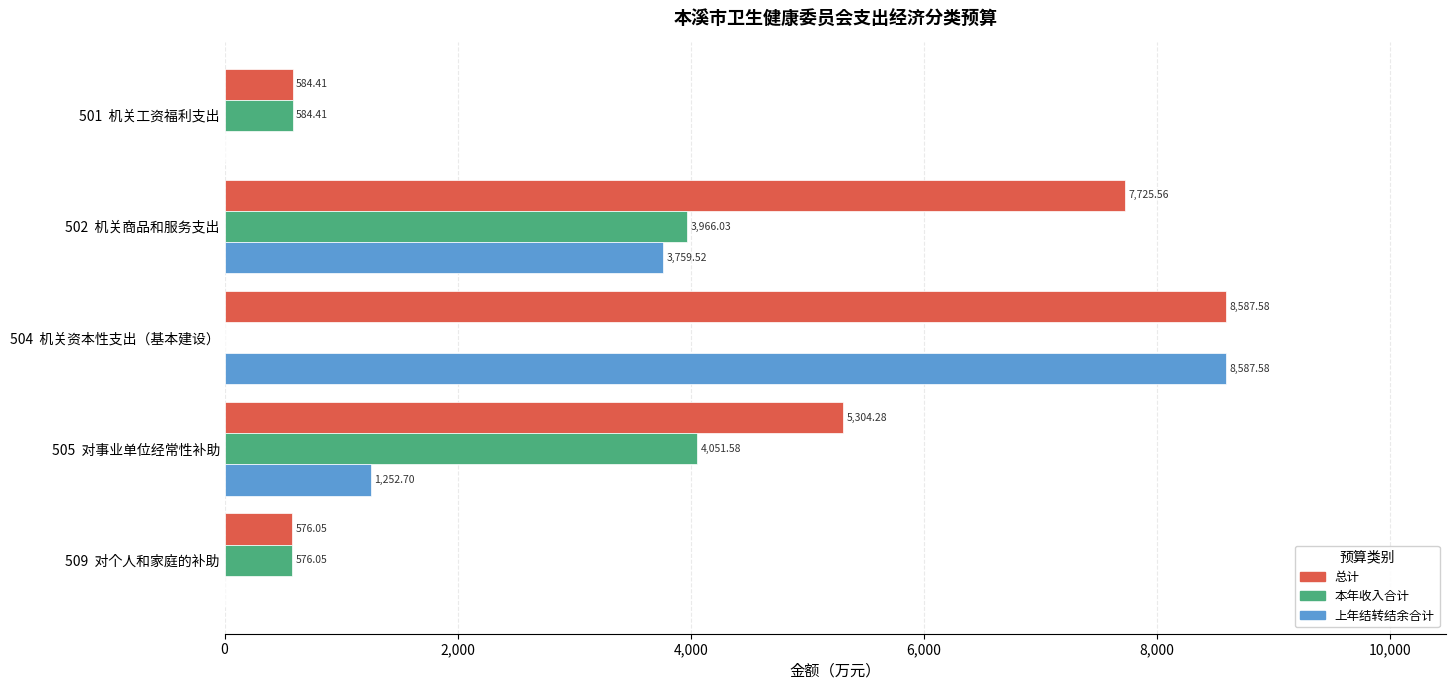

Which series changed the most between 501  机关工资福利支出 and 505  对事业单位经常性补助?

总计